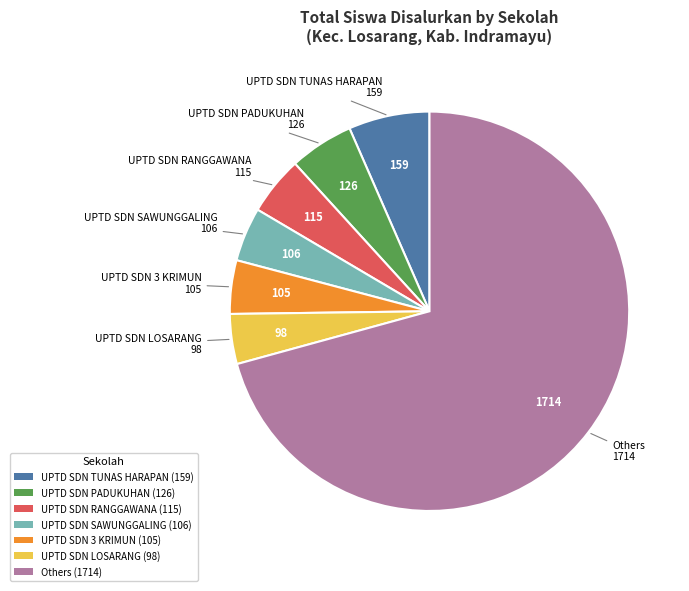

Is there any slice that represents more than half of the pie?

Yes